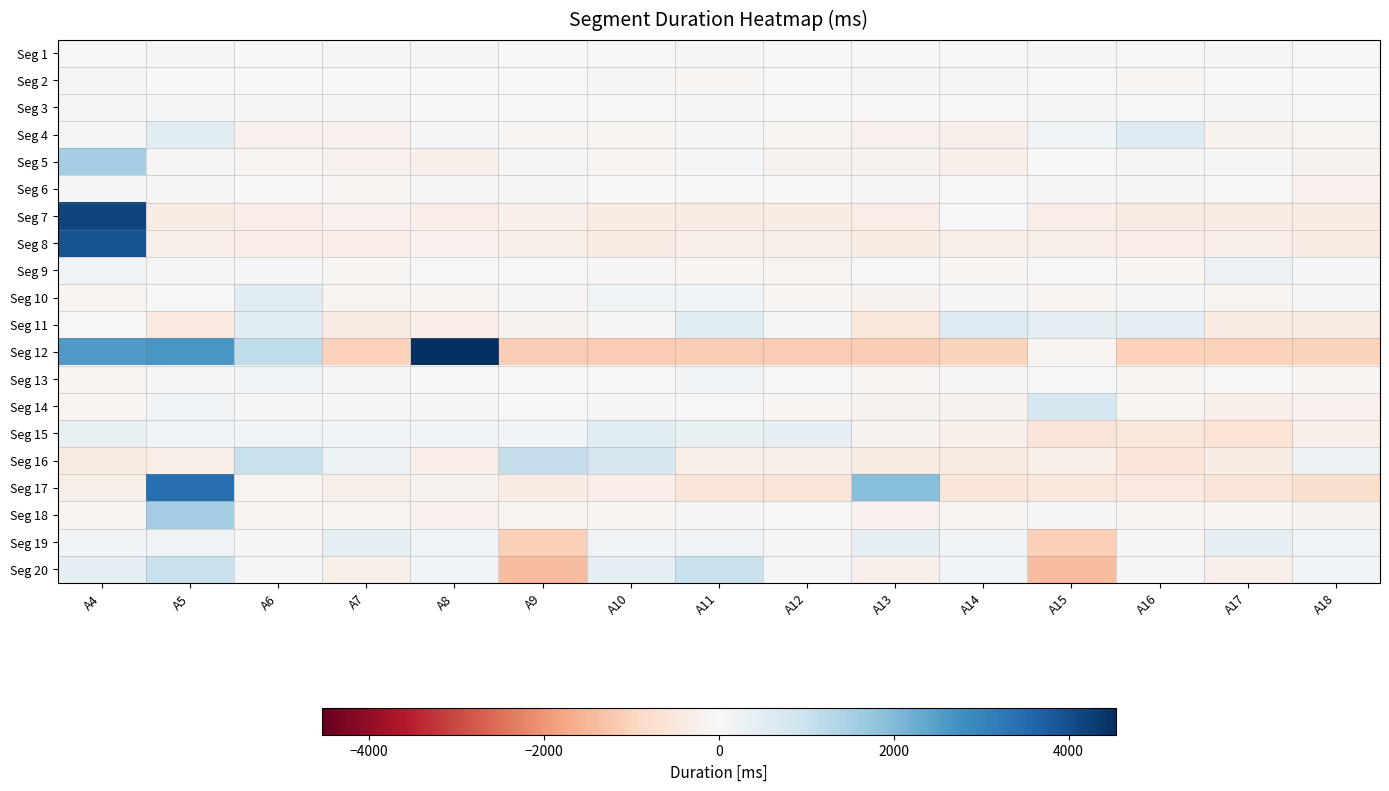

What is the total value across all series at A17?

-3909.6